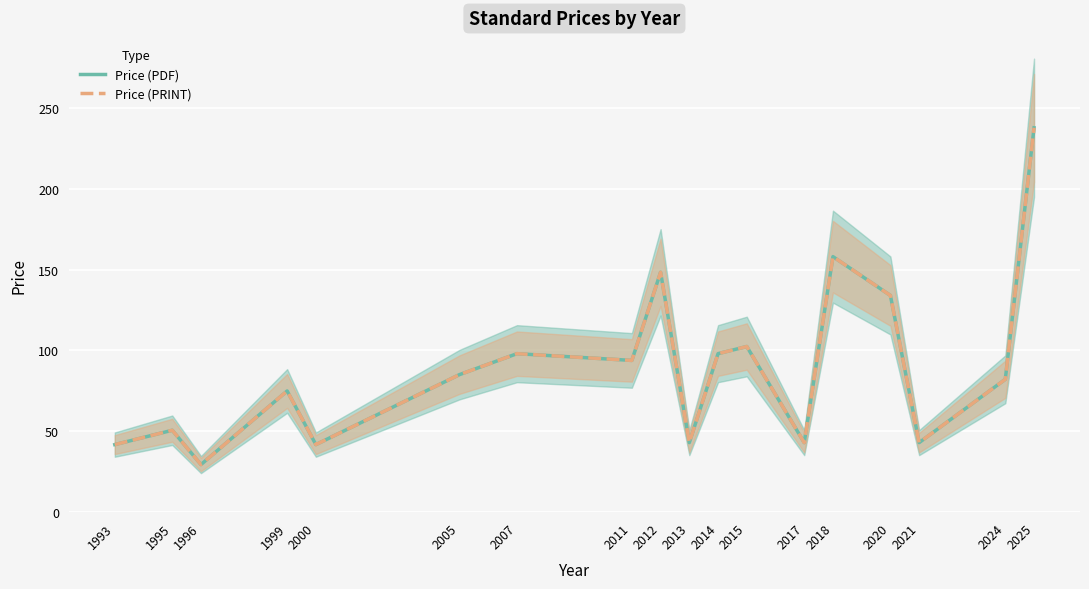

At which category does Price (PRINT) reach its first local valley?

1996